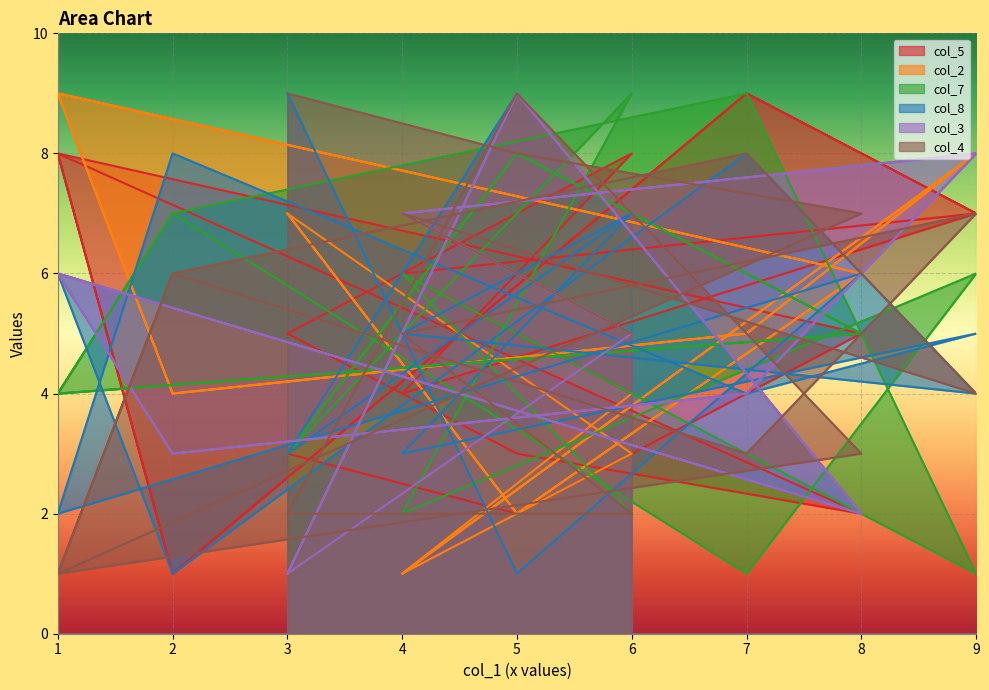

True or false: col_8 has a value of 5 at 3.

False